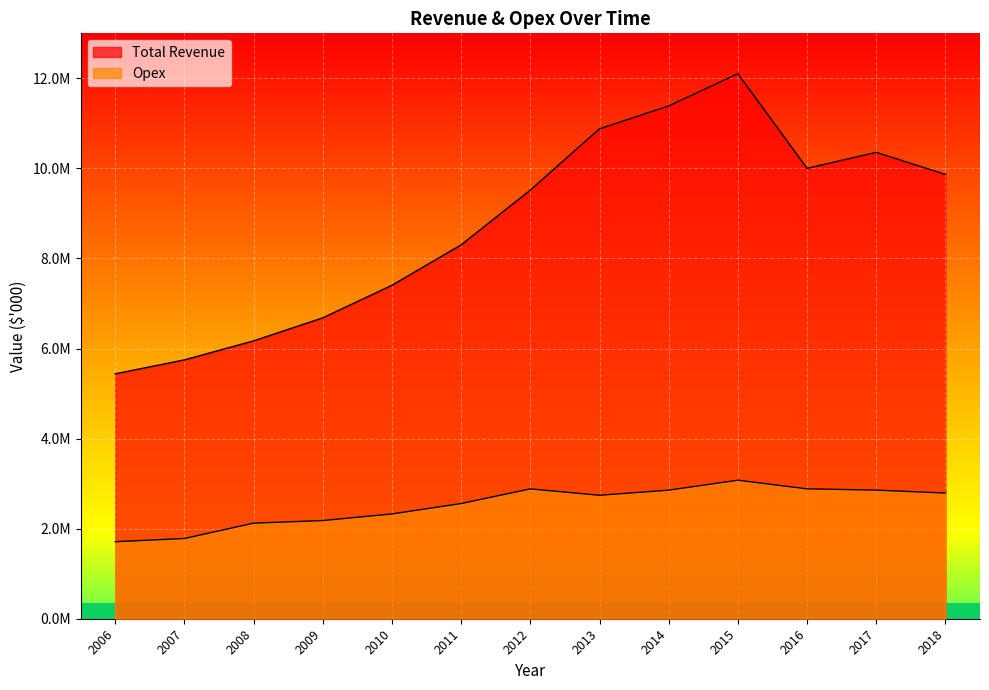

In Opex, how many points are higher than both neighbors (excluding endpoints)?

2